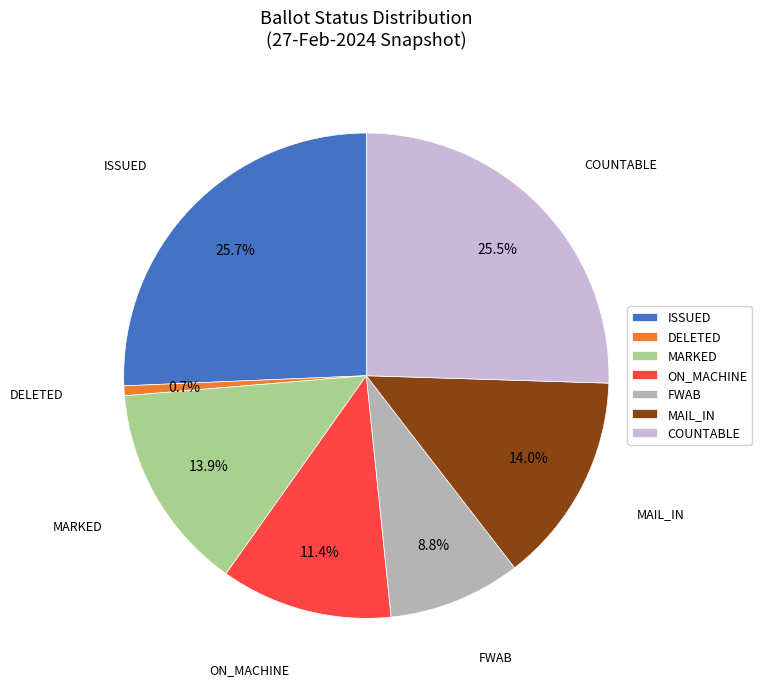

Combined, do FWAB and ON_MACHINE account for over 50%?

No